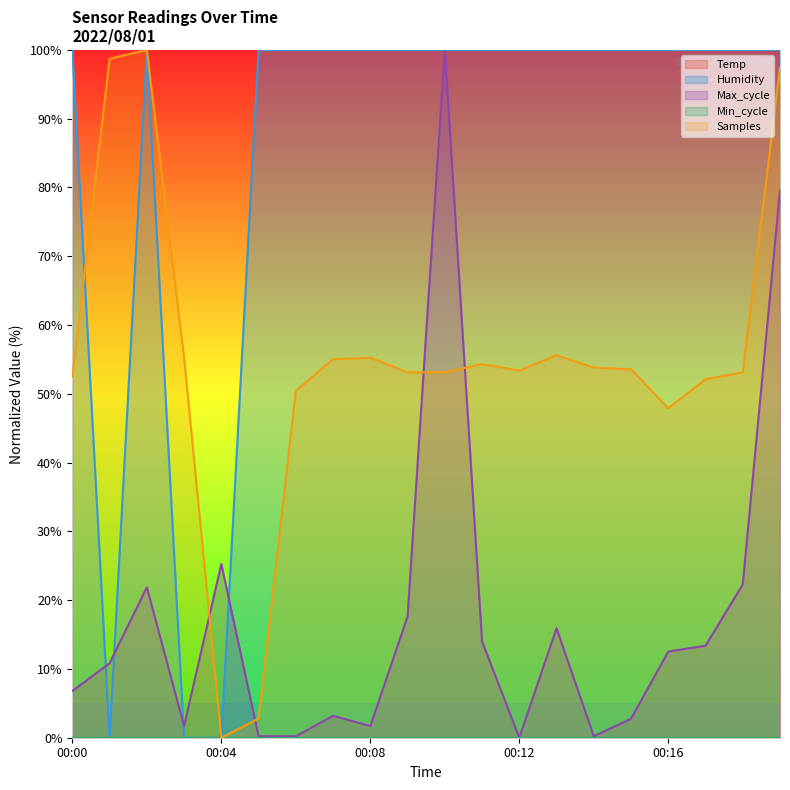

The value at 00:18 is 100. True or false?

True